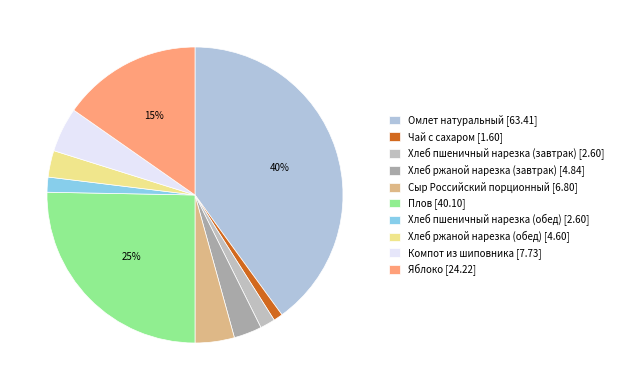

Which category has the smallest portion of the pie?

Чай с сахаром